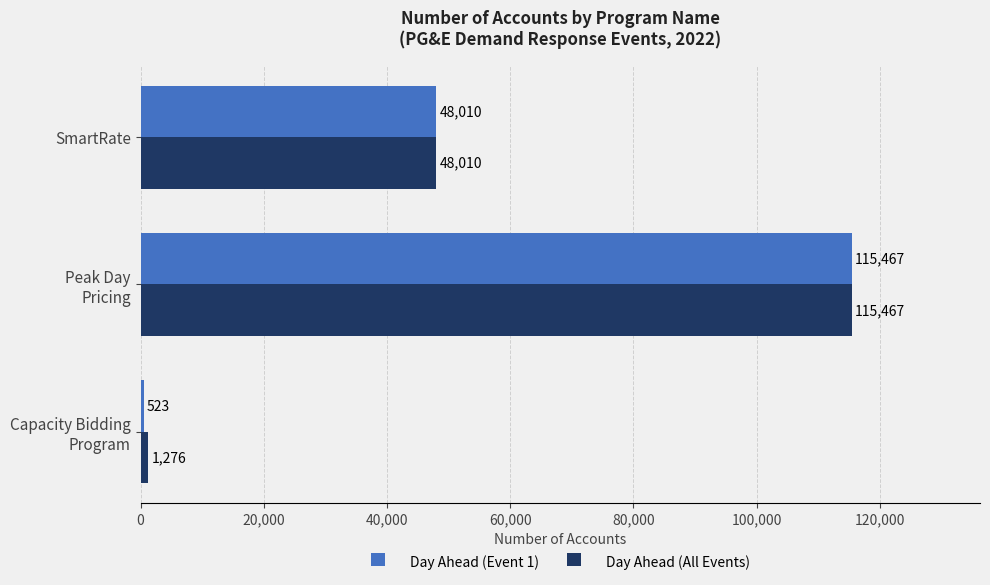

What are all the series names shown in the legend?

Day Ahead (Event 1), Day Ahead (All Events)